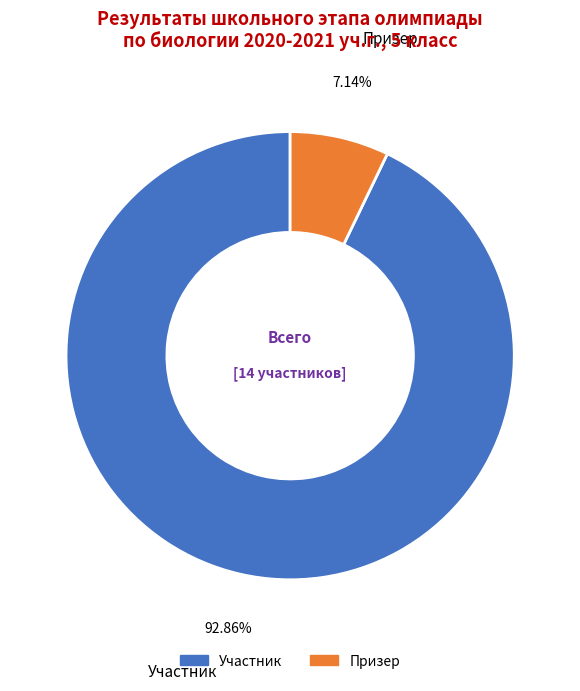

Combined, do Призер and Участник account for over 50%?

Yes